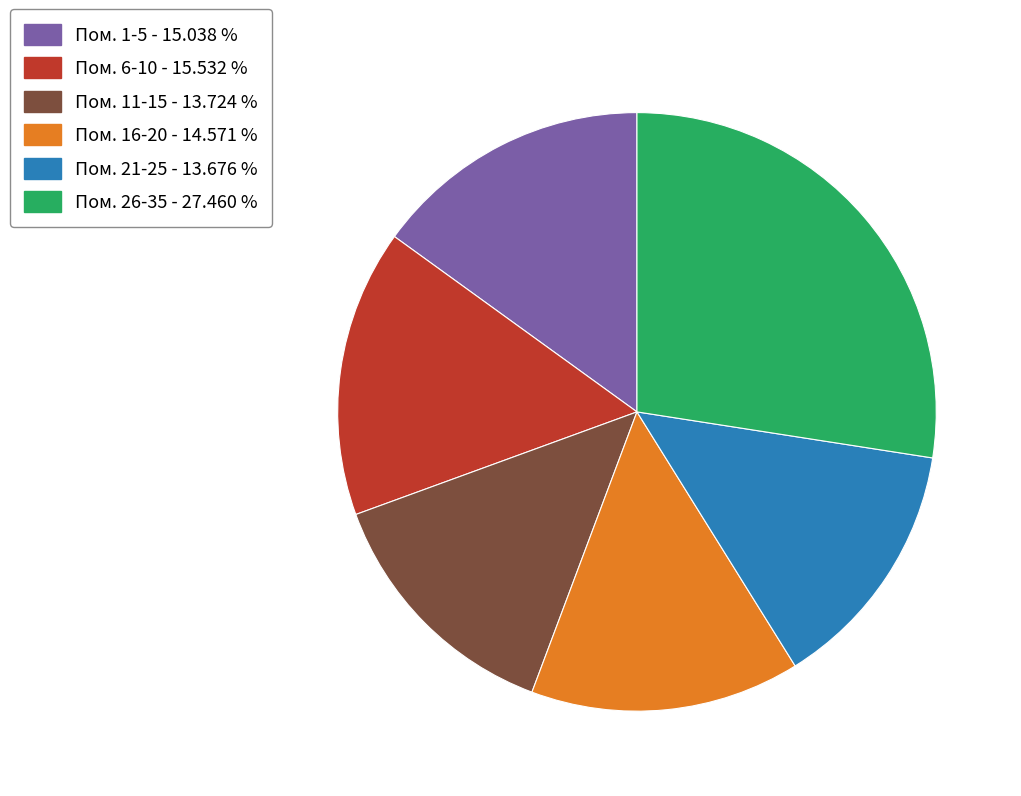

Is there a majority slice in this chart?

No